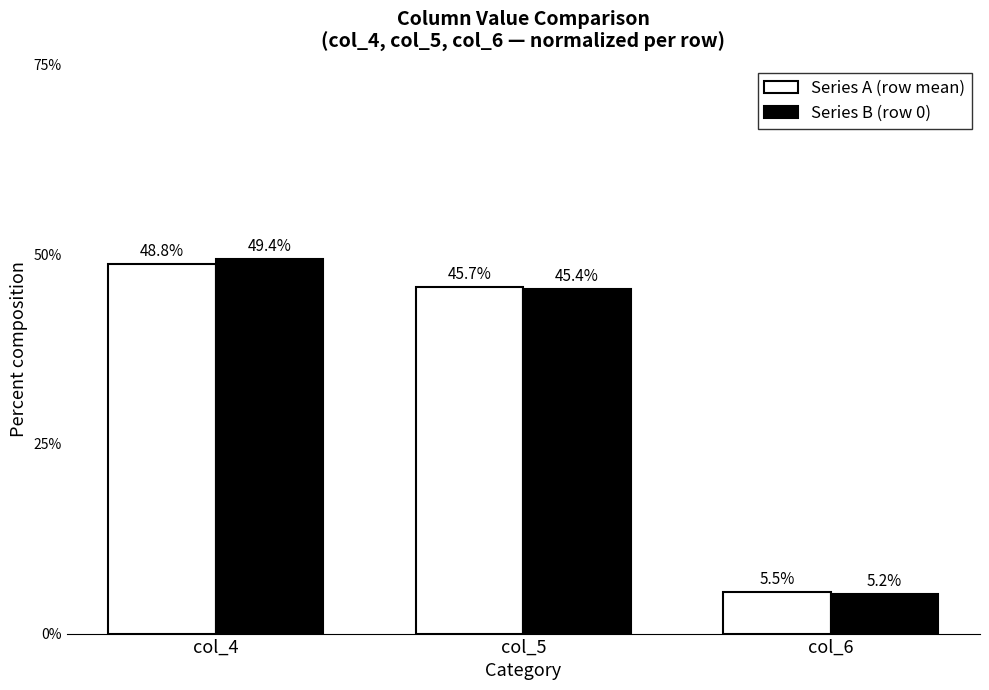

How many groups of bars are there?

3